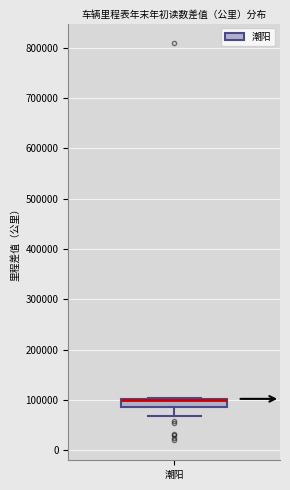

Transcribe this box plot: give where the median line is, the range the box spans, and where the two whiskers end, as read against the y-axis. The values are not printed on the chart, so give them approximately, as read against the axis.

median 100000 (drawn on the box's upper edge), box 90000 to 100000, whiskers 70000 to 100000